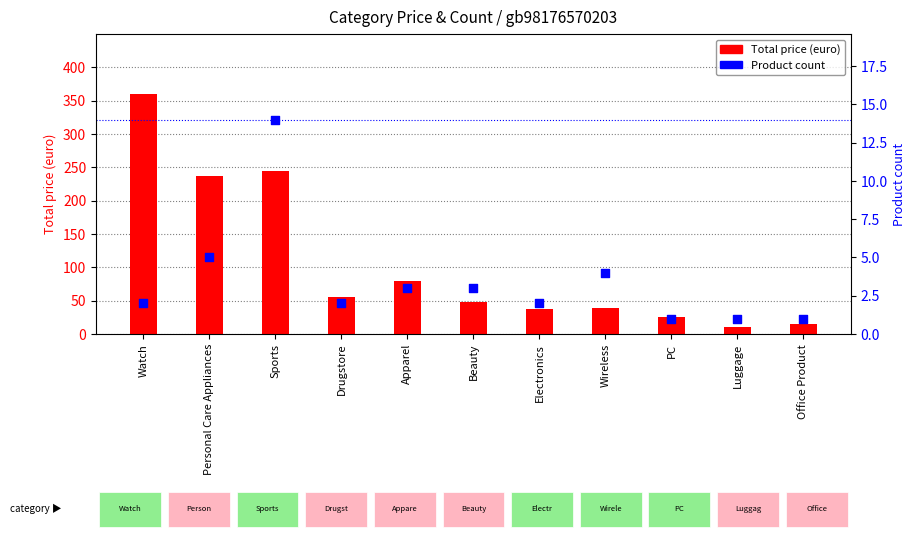

At which category is the sum across all series the highest?

Watch